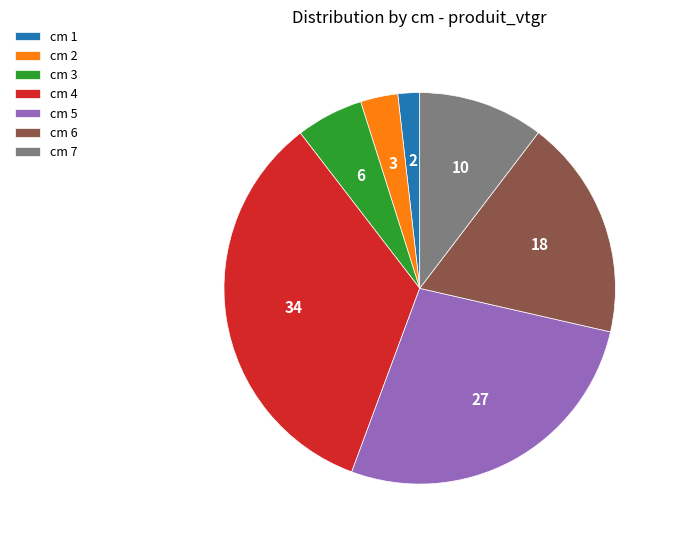

True or false: cm 7 accounts for 10% of the total.

True